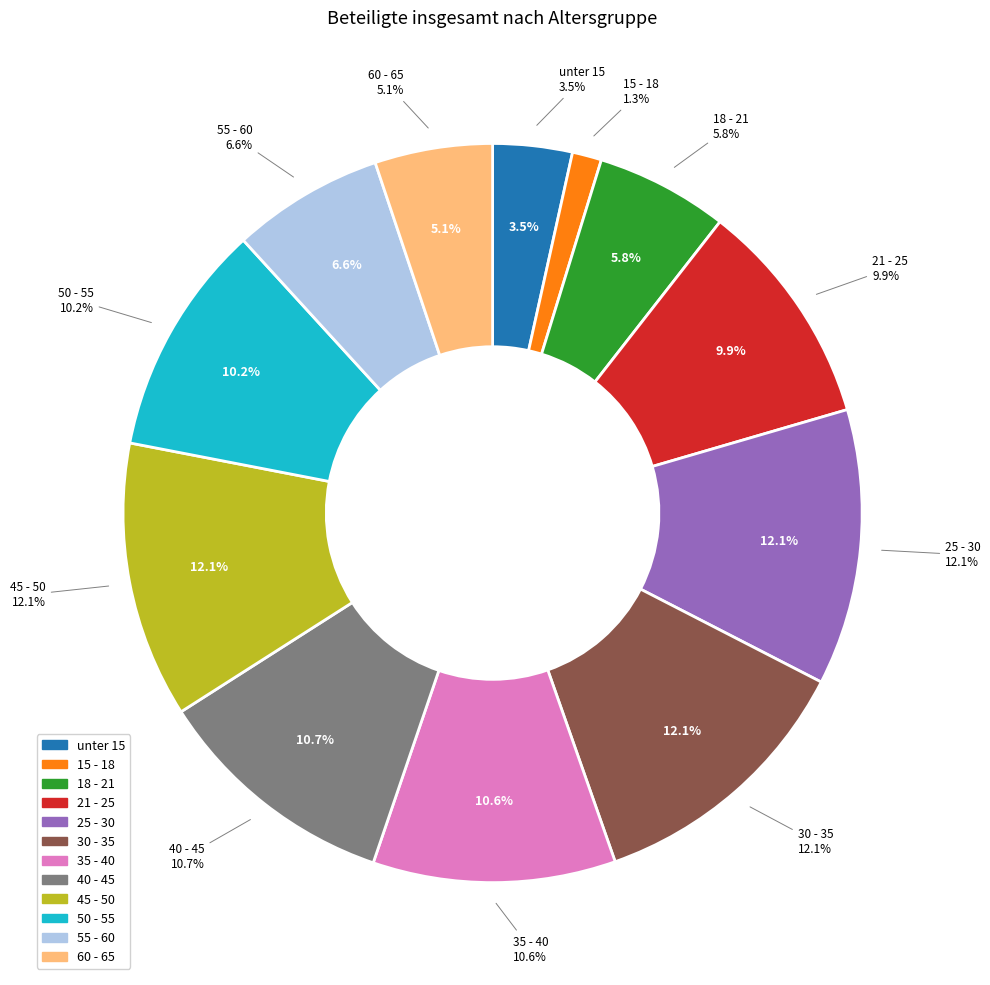

True or false: 18 - 21 accounts for 14% of the total.

False